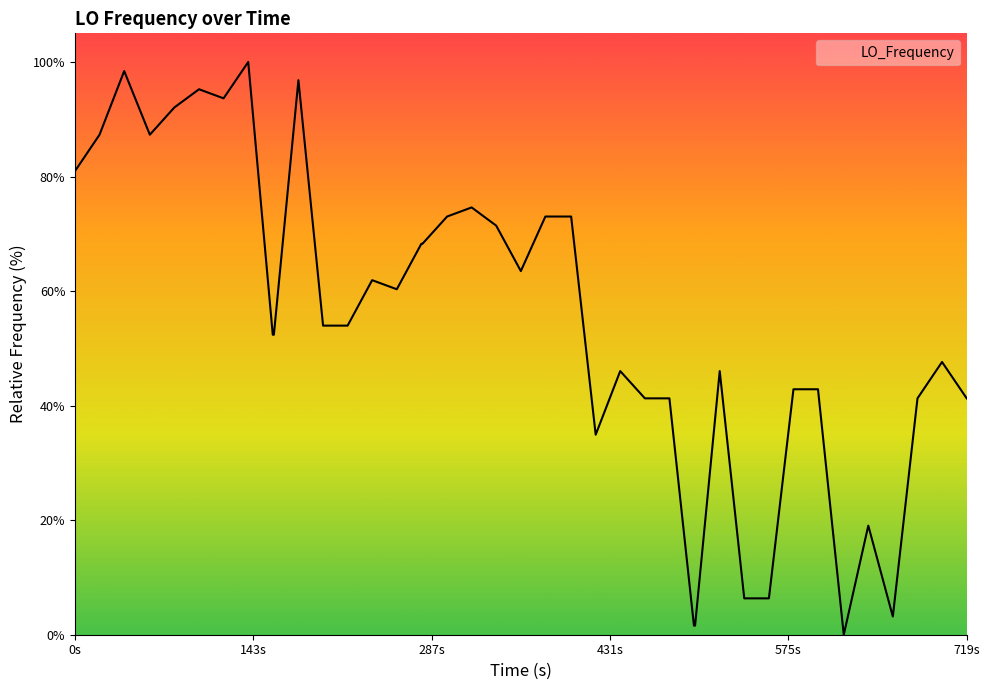

What is the difference between the maximum and minimum values?

100.0